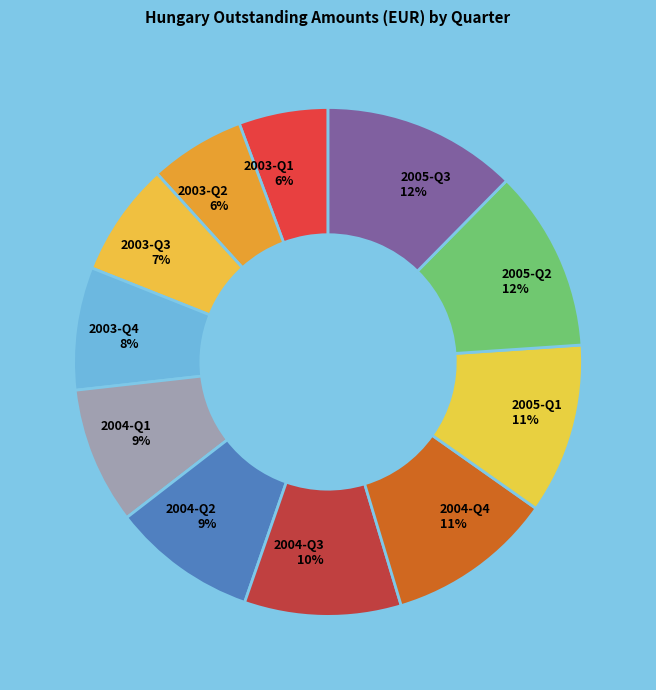

Is there any slice that represents more than half of the pie?

No